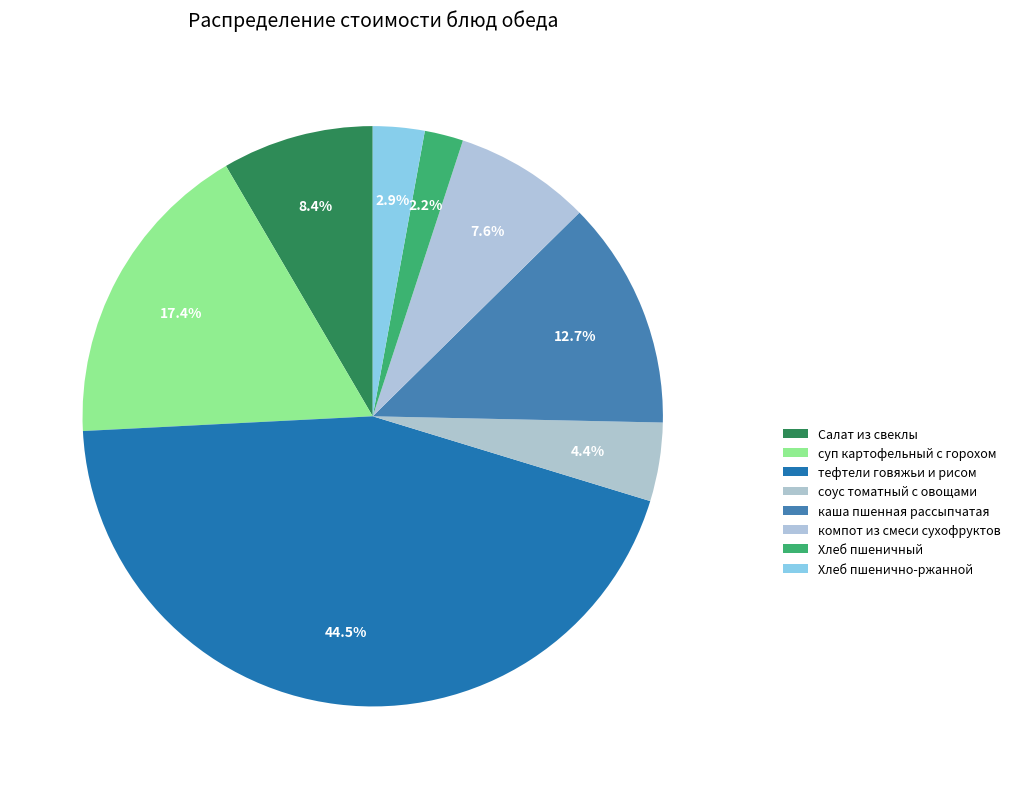

Does Хлеб пшенично-ржанной represent more than half of the total?

No